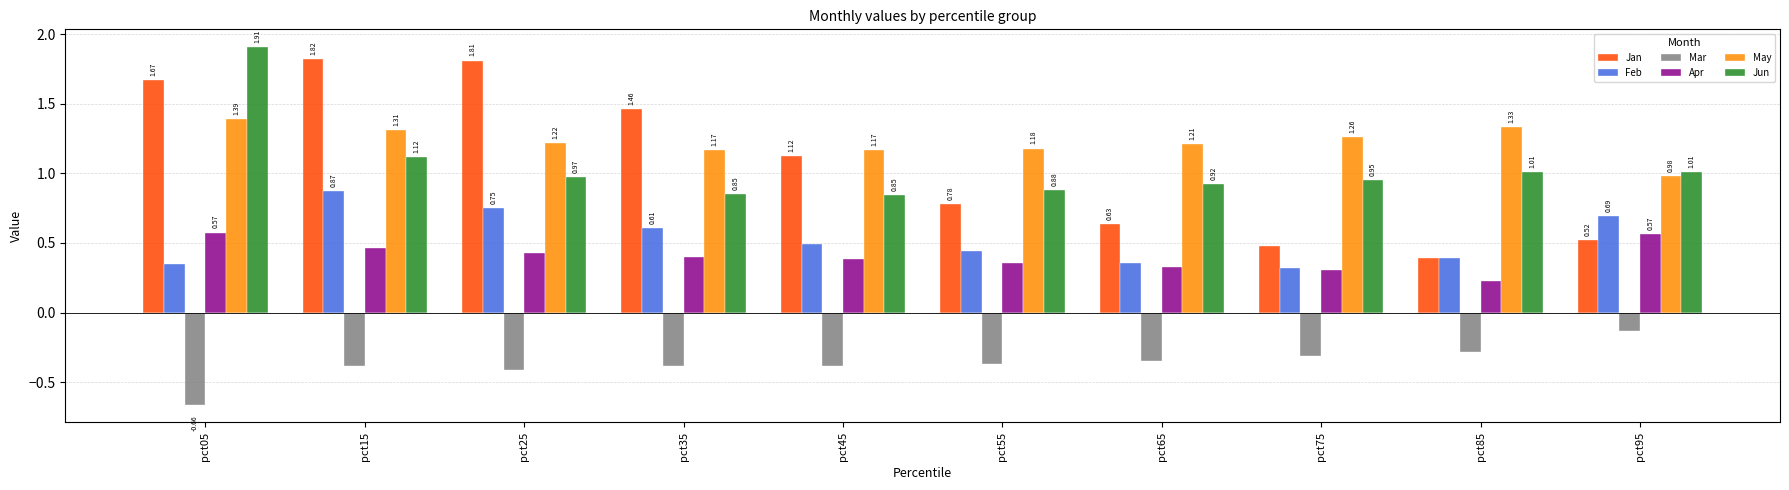

List the labels in order of Jan value, smallest first.

pct85, pct75, pct95, pct65, pct55, pct45, pct35, pct05, pct25, pct15